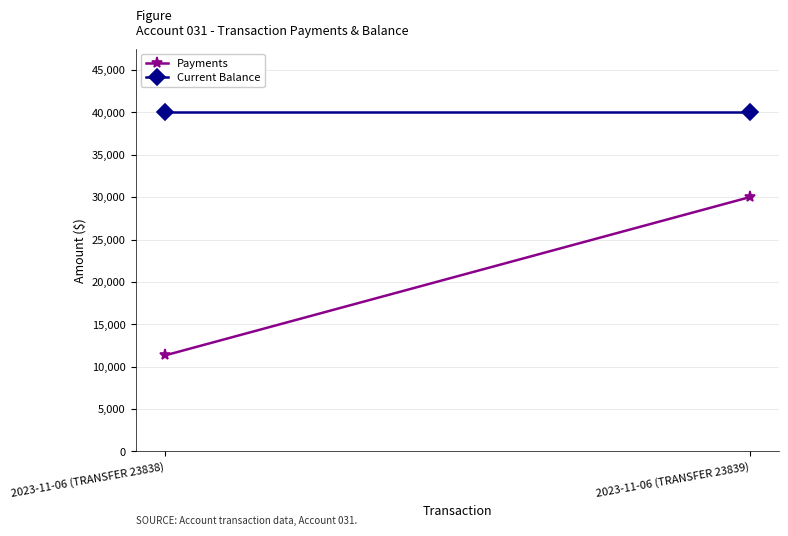

Reading left to right, transcribe all the data shown in this chart.

Payments: 2023-11-06 (TRANSFER 23838)=11325.5	2023-11-06 (TRANSFER 23839)=30000.0
Current Balance: 2023-11-06 (TRANSFER 23838)=40052.9	2023-11-06 (TRANSFER 23839)=40052.9